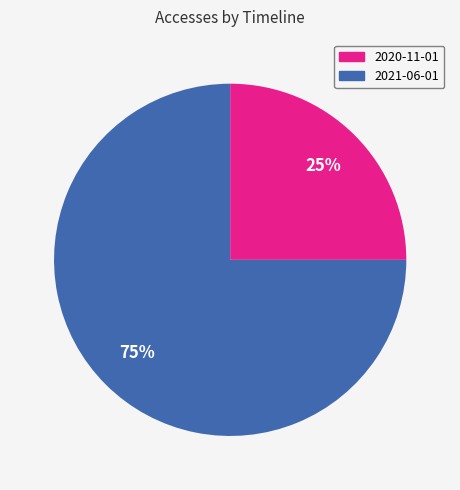

To the nearest percent, what is the combined percentage of 2021-06-01 and 2020-11-01?

100%